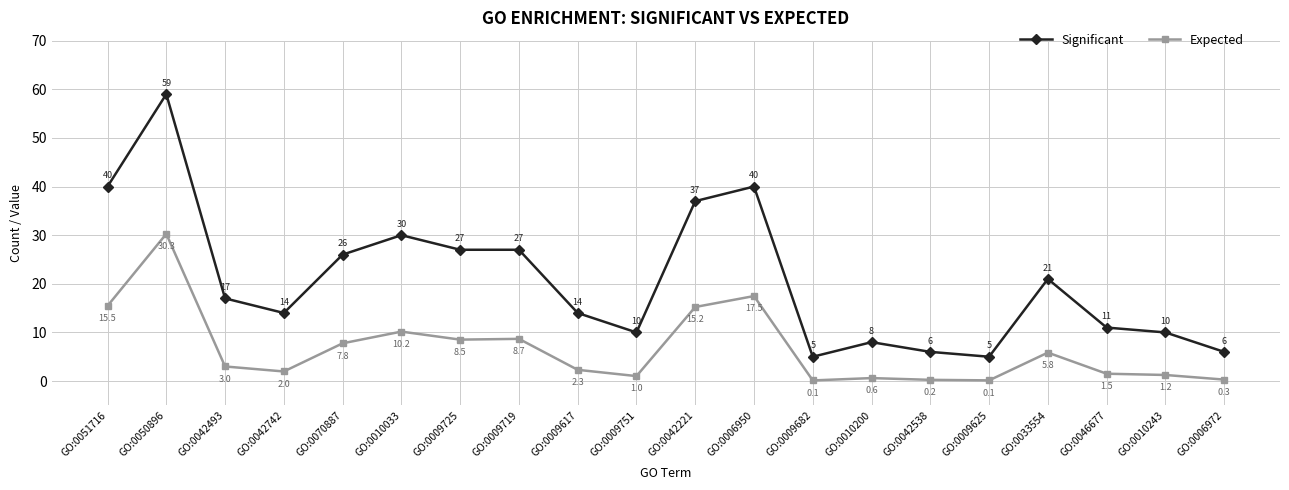

What is the sum of all Significant values?

413.0